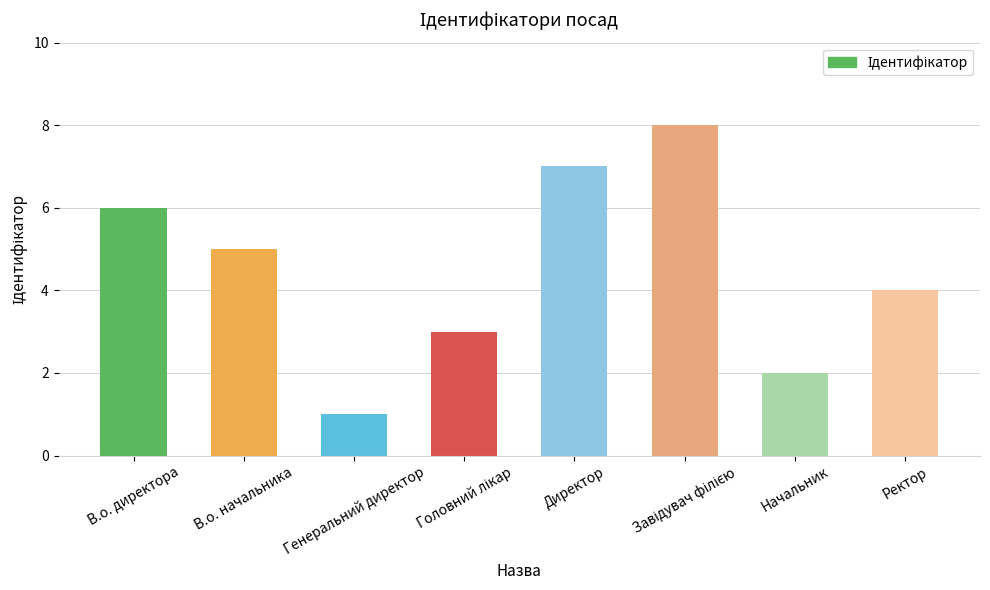

Between Директор and Ректор, which is larger?

Директор